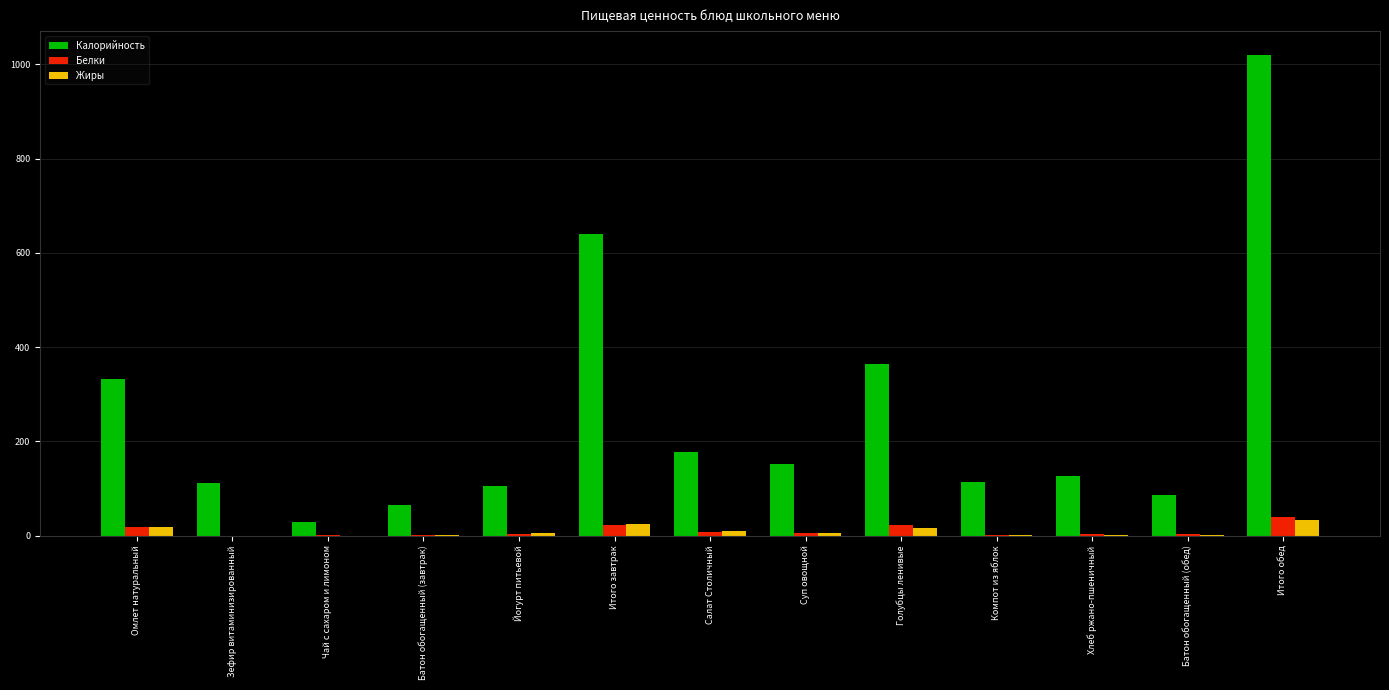

How many data points in Белки are above 2?

9